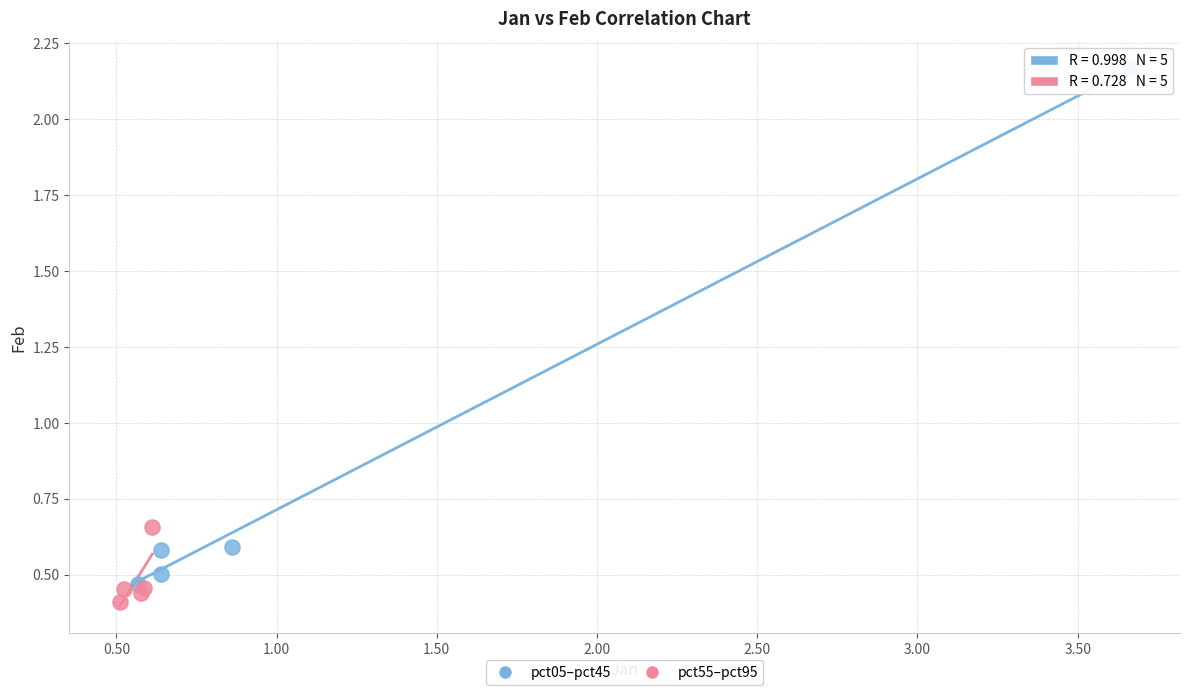

Which series contains the highest Y value?

pct05–pct45